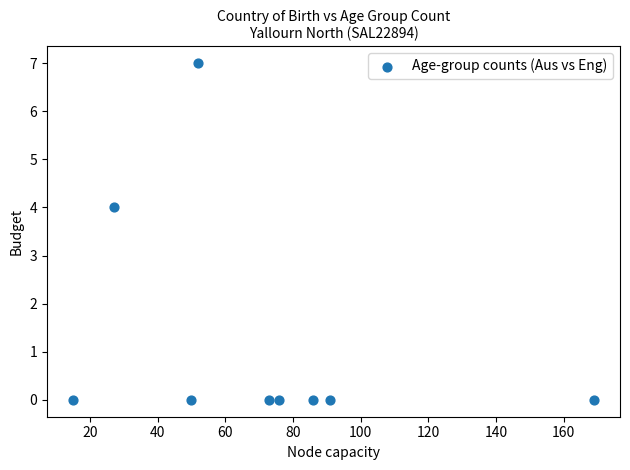

What Y value in the scatter plot is closest to 3?

4